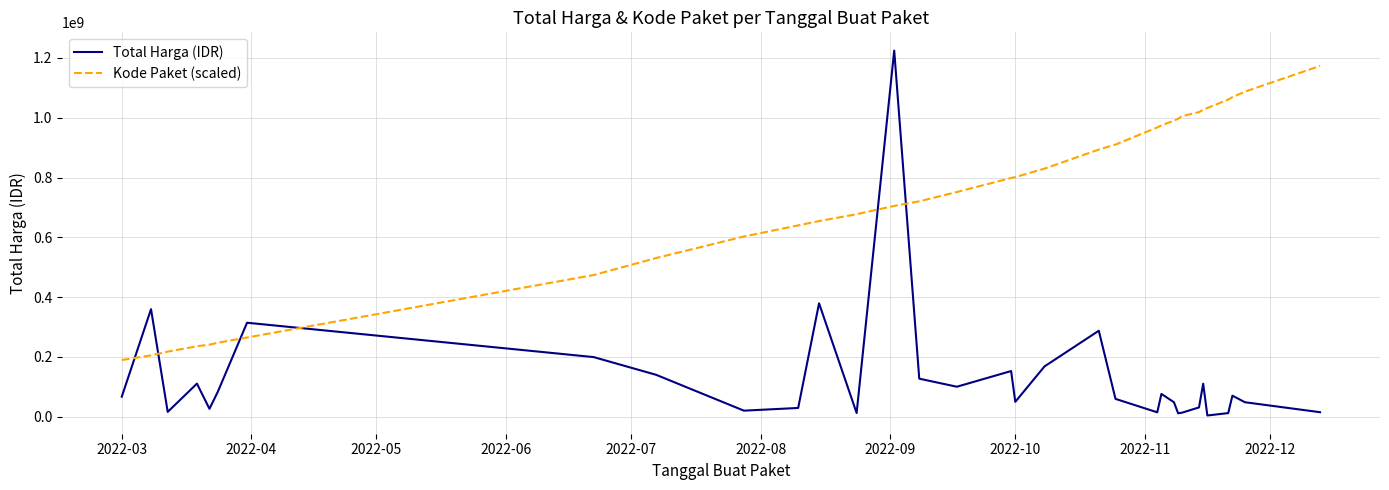

Which series has the largest range (max minus min)?

Total Harga (IDR)